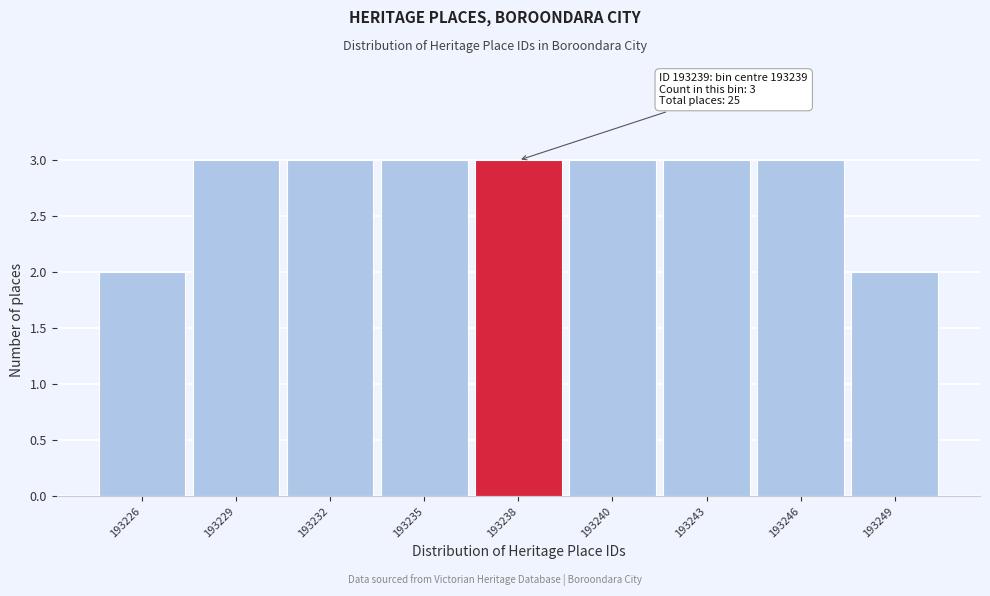

Reading right to left, extract all data points from this chart.

2	3	3	3	3	3	3	3	2